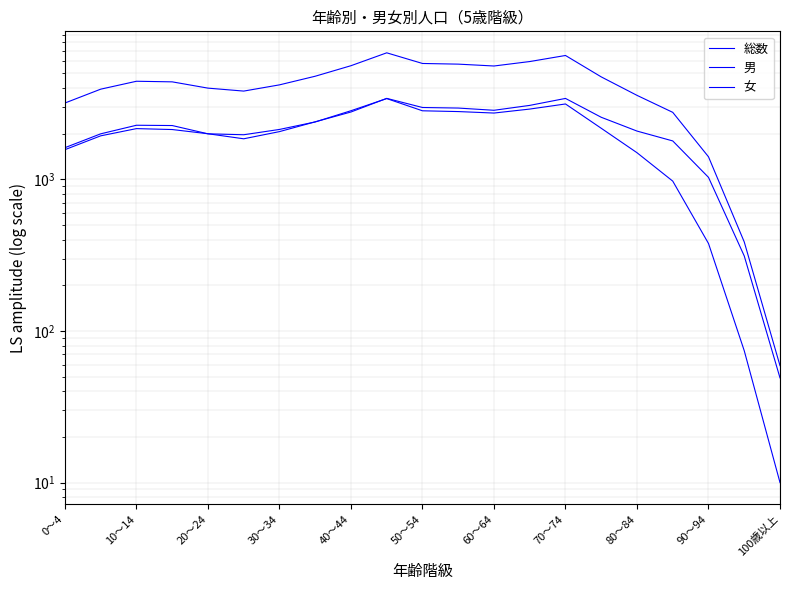

What is the difference between the second highest and minimum values in the 総数 series?

6488